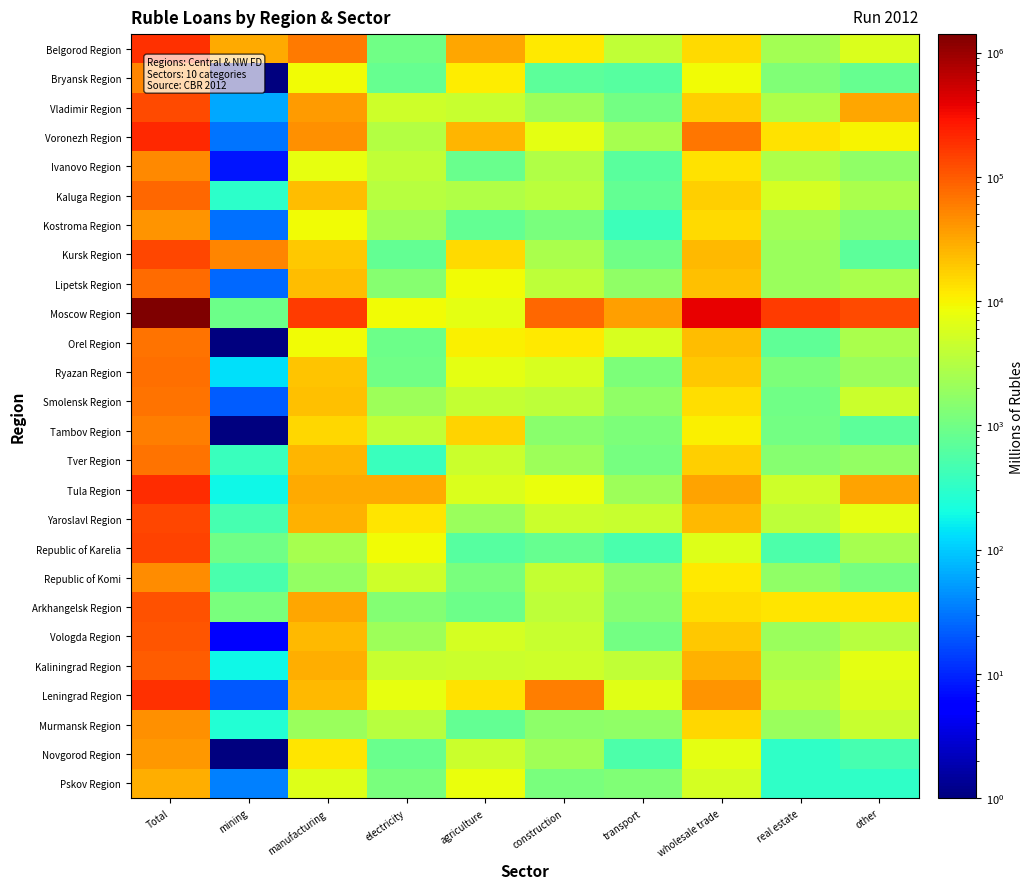

What is the minimum value shown in the chart?

0.1